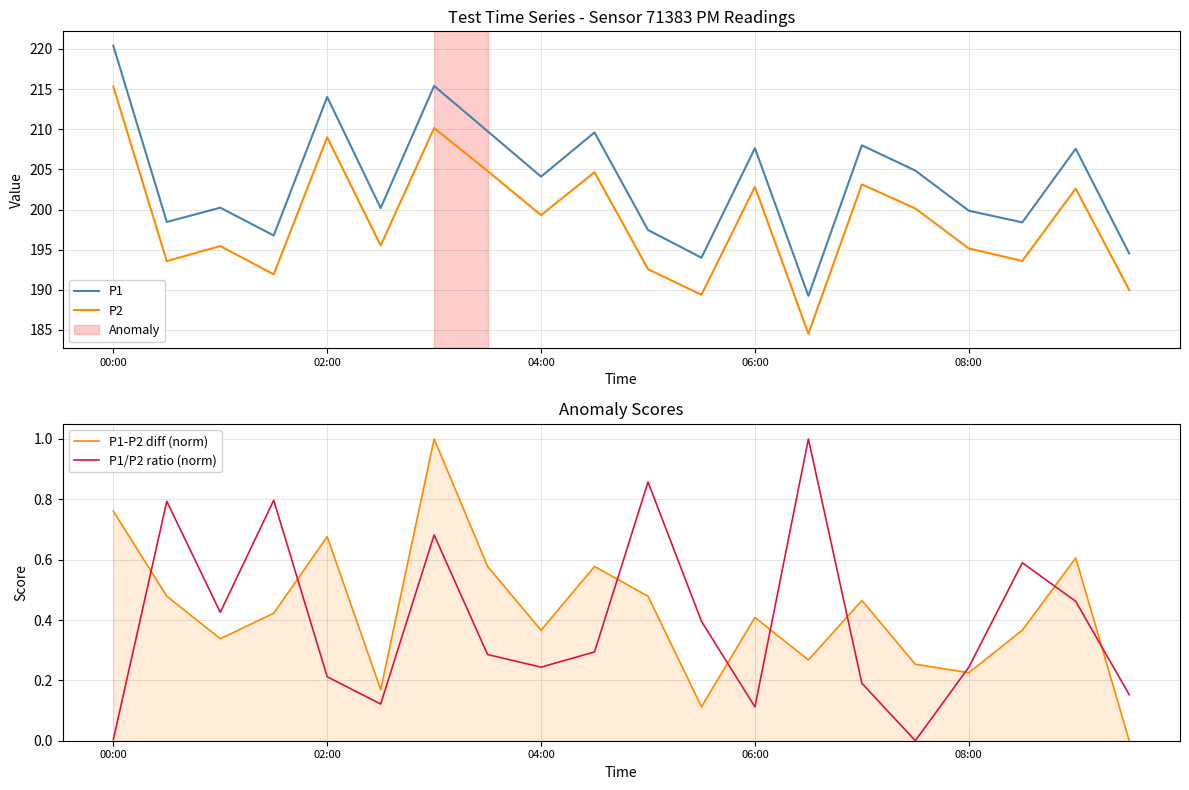

The P2 series shows 349.7 at 02:00. True or false?

False